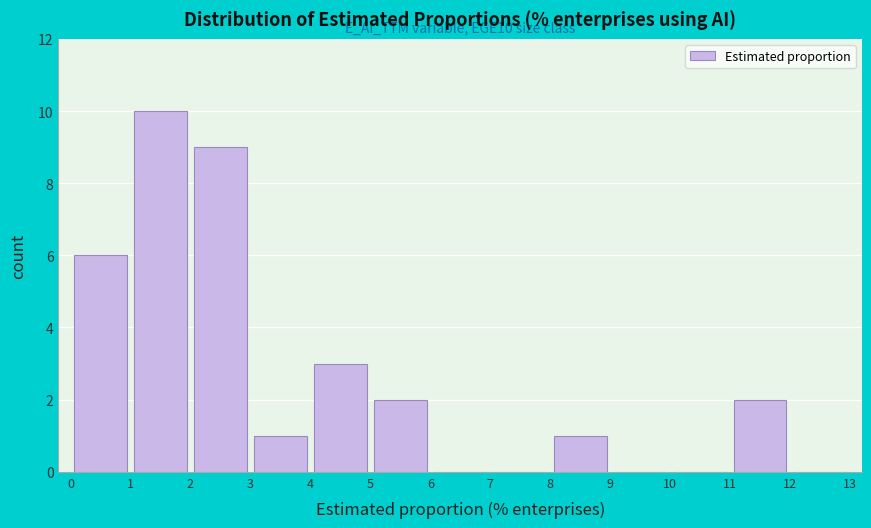

Which range on the x-axis has the tallest bar?

1 to 2